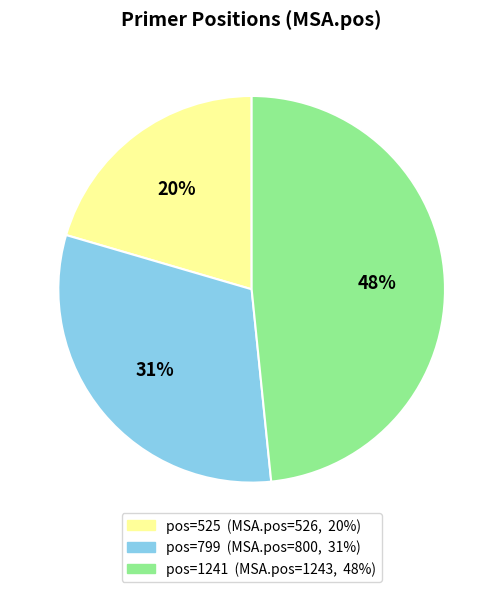

How many segments does this pie chart have?

3